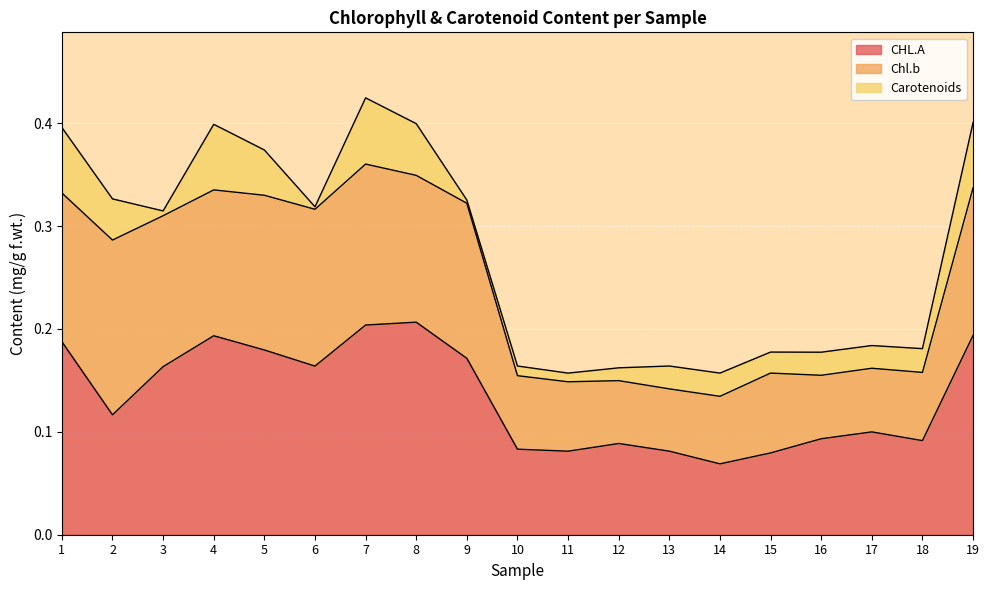

What is the value of the Carotenoids point at the 4th from the left?

0.1